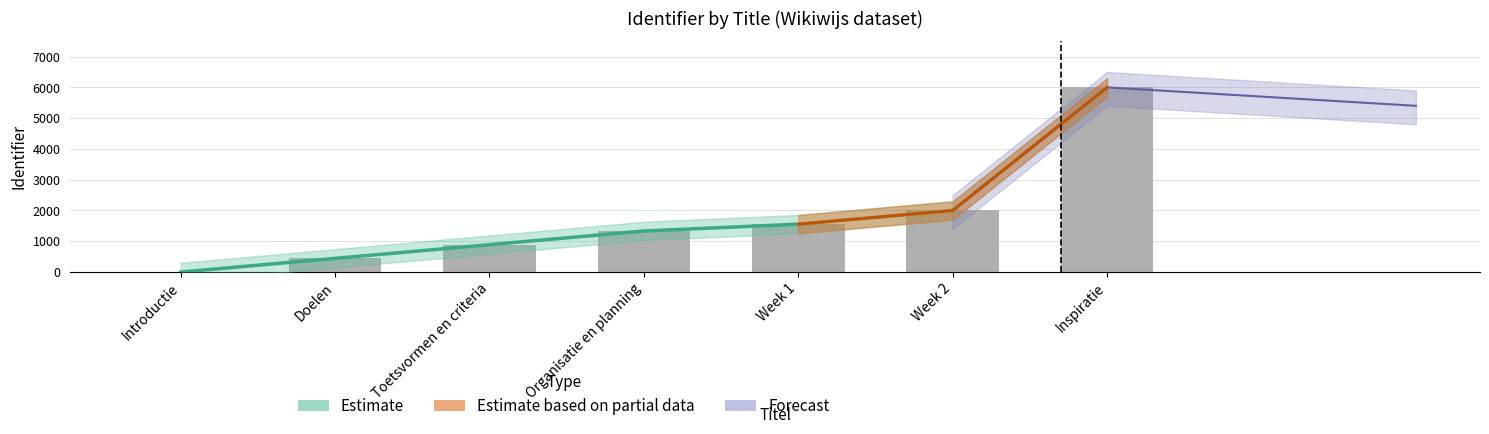

How many groups of bars are there?

7